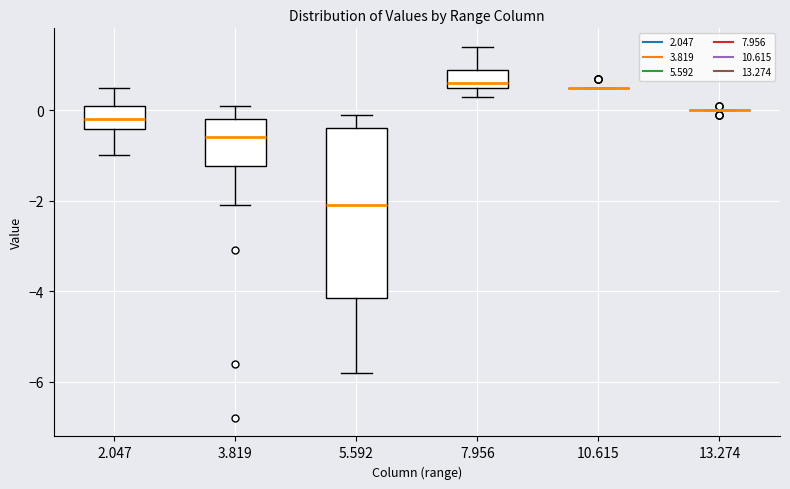

Reading left to right, transcribe this box plot: for each box, give where its median line is, the range the box spans, and where its two whiskers end, as read against the y-axis. The values are not printed on the chart, so give them approximately, as read against the axis.

2.047: median -0.2, box -0.4 to 0.2, whiskers -1.0 to 0.6
3.819: median -0.6, box -1.2 to -0.2, whiskers -2.0 to 0.2
5.592: median -2.0, box -4.2 to -0.4, whiskers -5.8 to 0.0
7.956: median 0.6 (just above the box's lower edge), box 0.6 to 1.0, whiskers 0.4 to 1.4
10.615: box collapsed to a line at 0.6, whiskers 0.6 to 0.6
13.274: box collapsed to a line at 0.0, whiskers 0.0 to 0.0